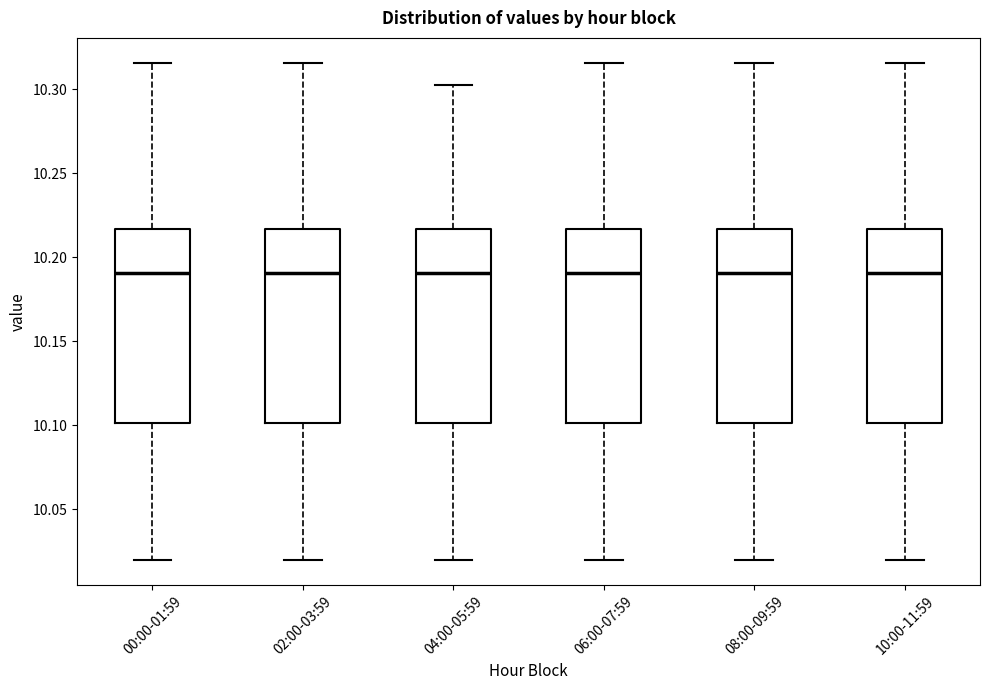

Reading left to right, read every box against the y-axis: the position of its median line, the range the box covers, and the ends of its whiskers. The values are not printed on the chart, so give them approximately, as read against the axis.

00:00-01:59: median 10.190, box 10.100 to 10.215, whiskers 10.020 to 10.315
02:00-03:59: median 10.190, box 10.100 to 10.215, whiskers 10.020 to 10.315
04:00-05:59: median 10.190, box 10.100 to 10.215, whiskers 10.020 to 10.305
06:00-07:59: median 10.190, box 10.100 to 10.215, whiskers 10.020 to 10.315
08:00-09:59: median 10.190, box 10.100 to 10.215, whiskers 10.020 to 10.315
10:00-11:59: median 10.190, box 10.100 to 10.215, whiskers 10.020 to 10.315